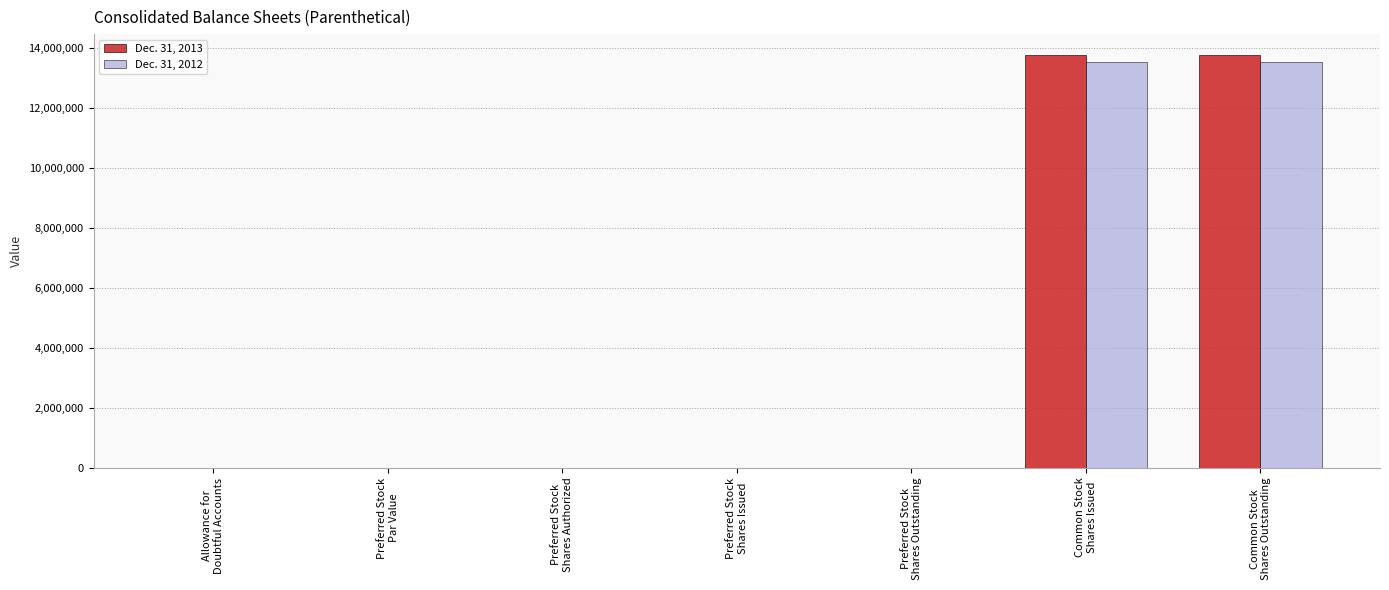

How many values in the Dec. 31, 2012 series exceed 0?

3